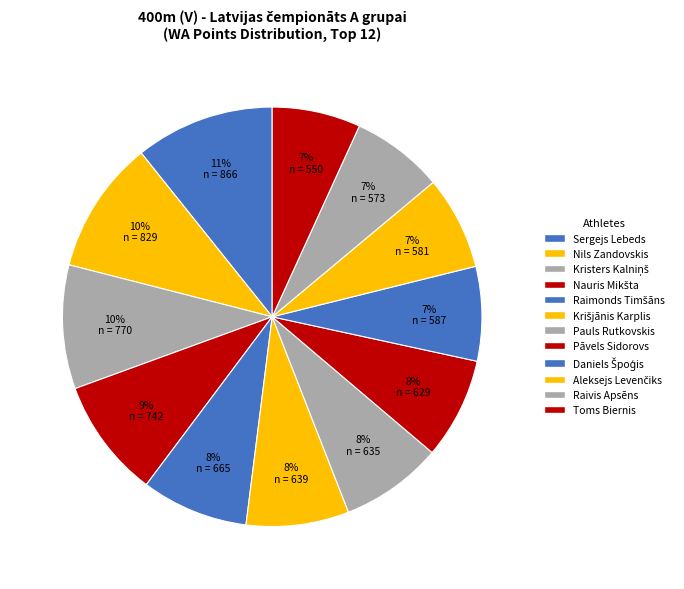

What is the change in value from Nauris Mikšta to Krišjānis Karplis?

-103